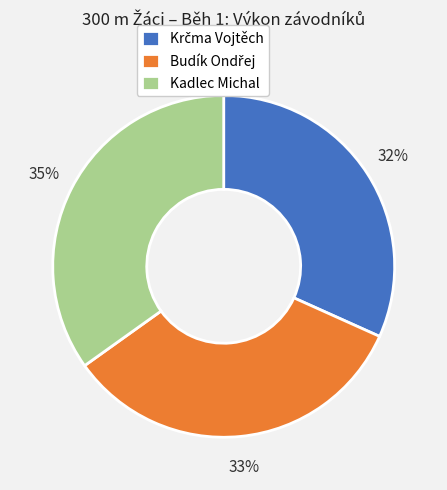

Is Kadlec Michal the majority of the pie?

No